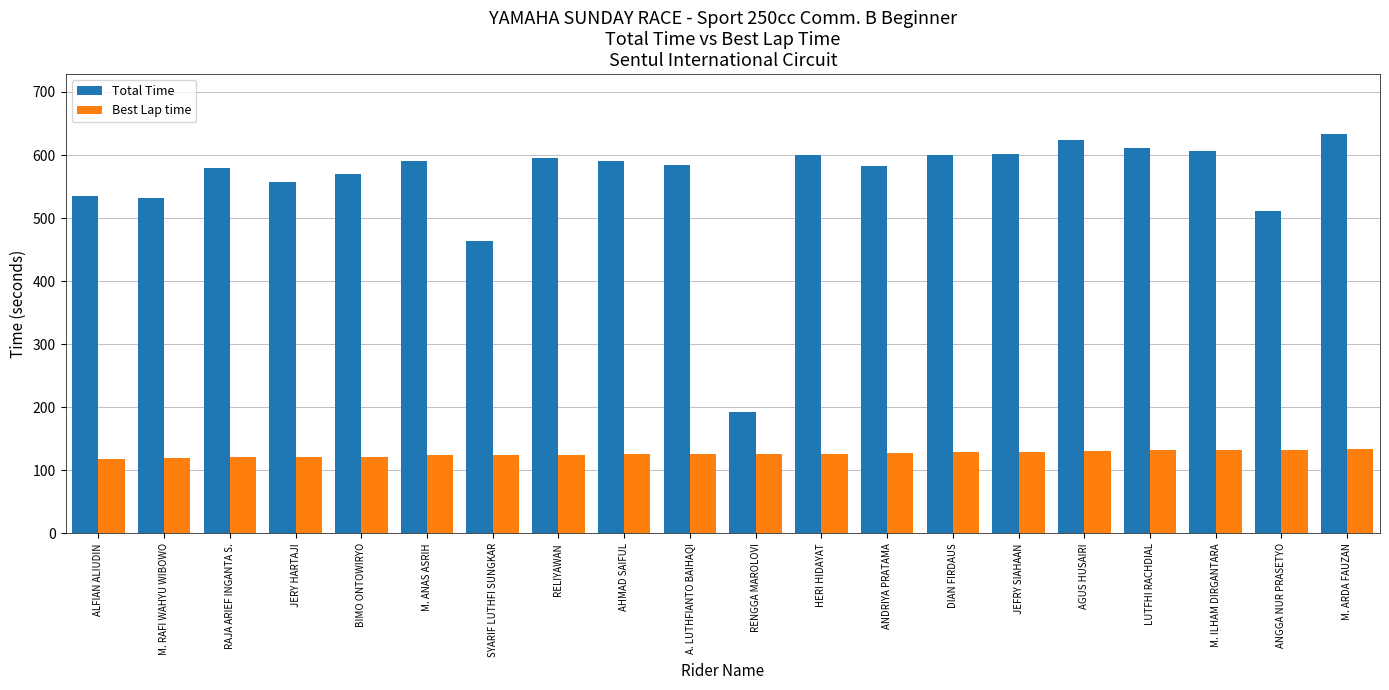

How many groups of bars are there?

20